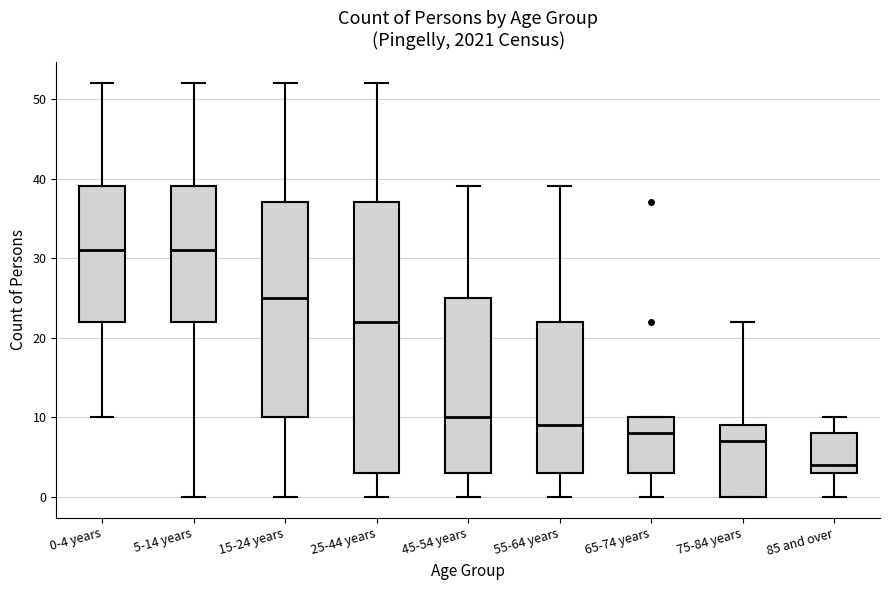

Where does the lower whisker of the box for 25-44 years end on the y-axis? The values are not printed on the chart, so give them approximately, as read against the axis.

0